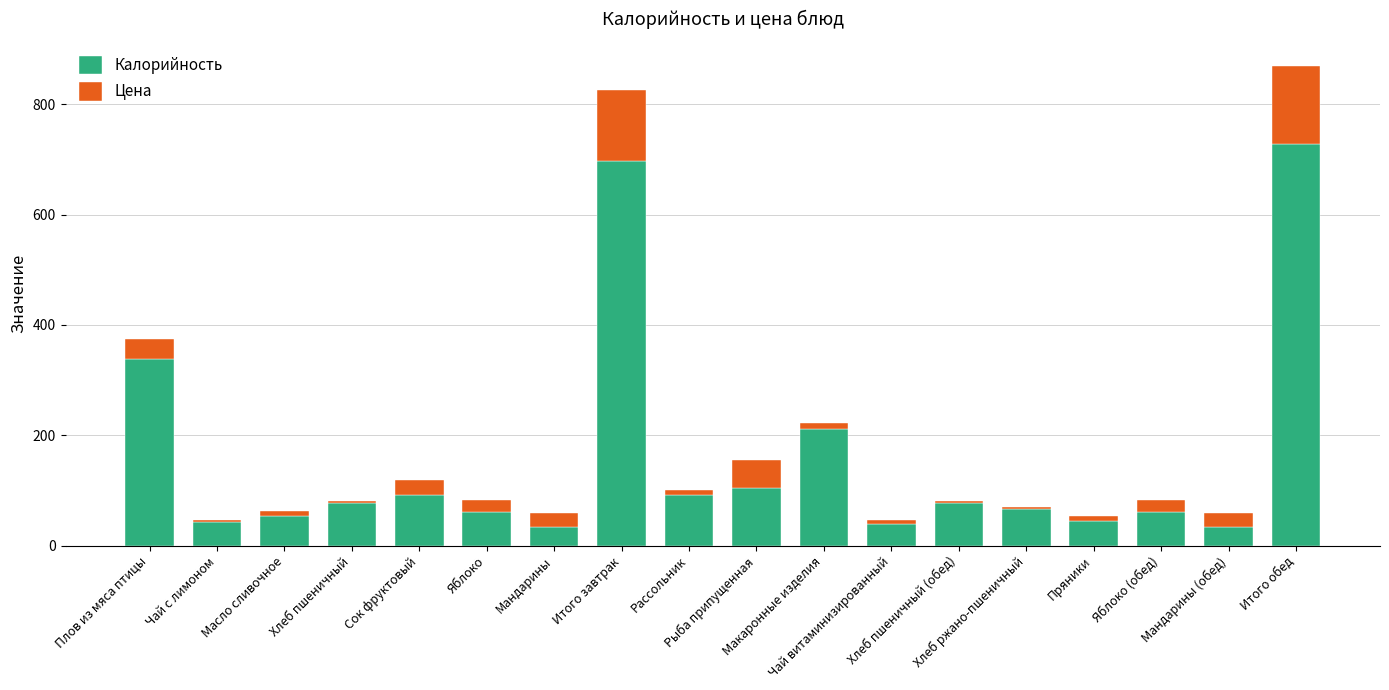

How many values in the Калорийность series are below 78?

9